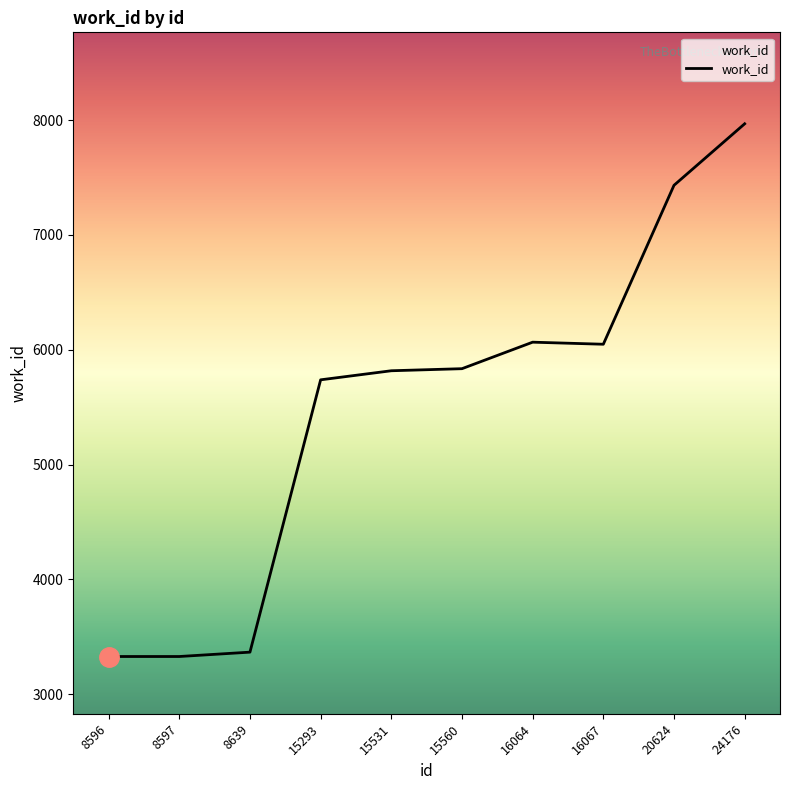

Is it true that the value at 8597 is 1288?

False